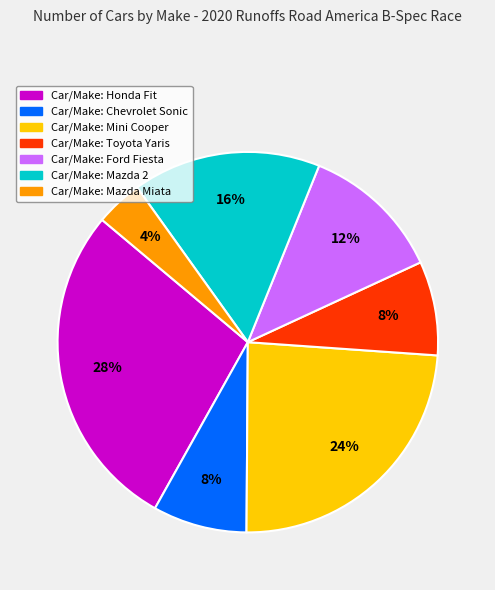

To the nearest percent, what is the average slice percentage?

14%